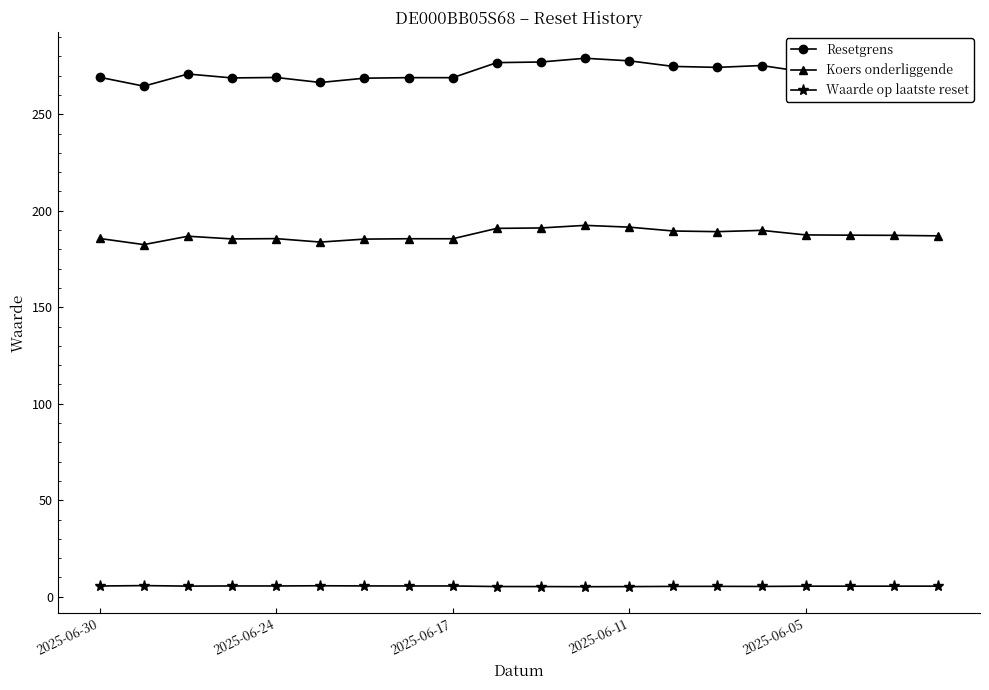

List the series in order of their peak value, lowest first.

Waarde op laatste reset, Koers onderliggende, Resetgrens